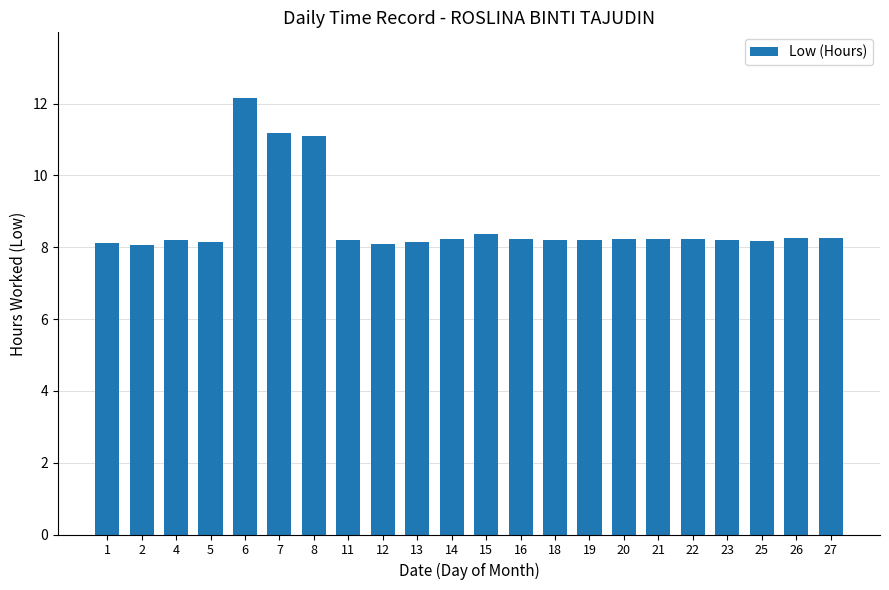

What value does the data have at 20?

8.2